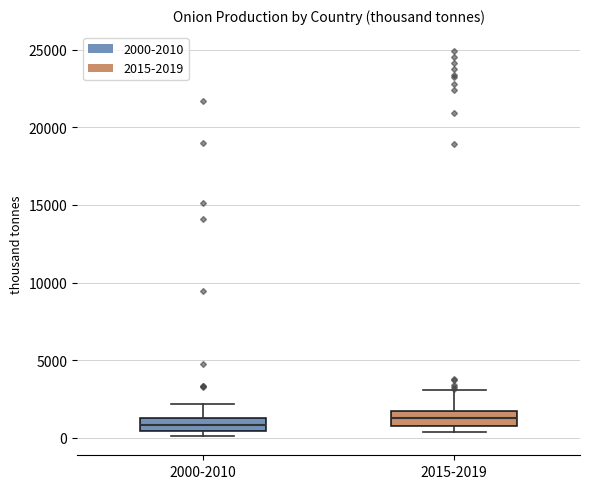

Where is the lower edge of the box for 2000-2010 on the y-axis? The values are not printed on the chart, so give them approximately, as read against the axis.

500